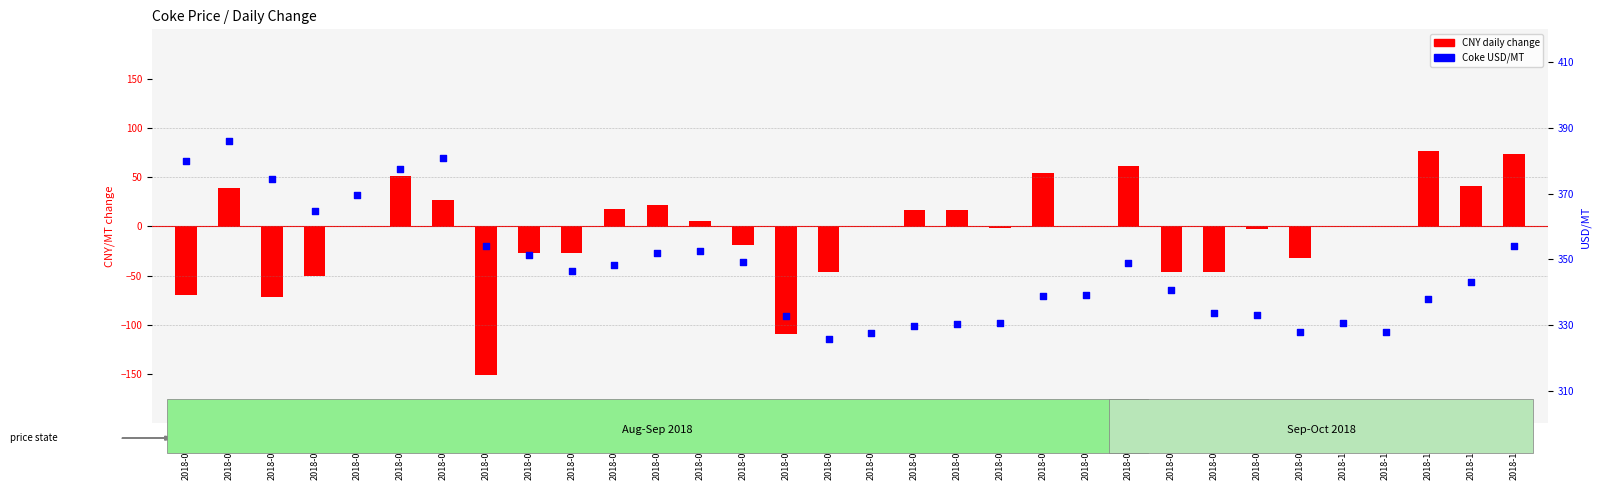

Which series reaches the maximum Y coordinate?

Coke USD/MT